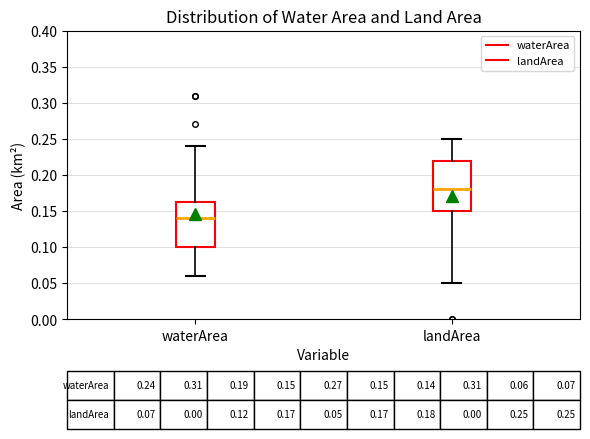

Which box is the tallest, from its lower edge to its upper edge?

landArea